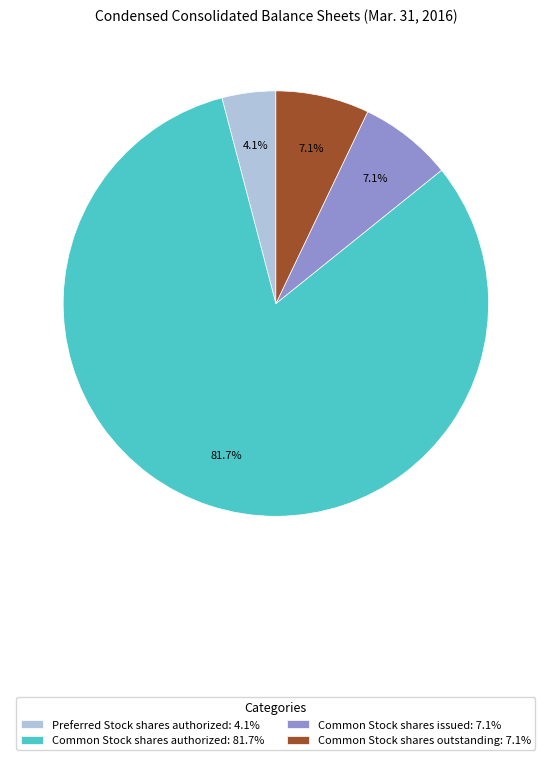

How many slices are in this pie chart?

4